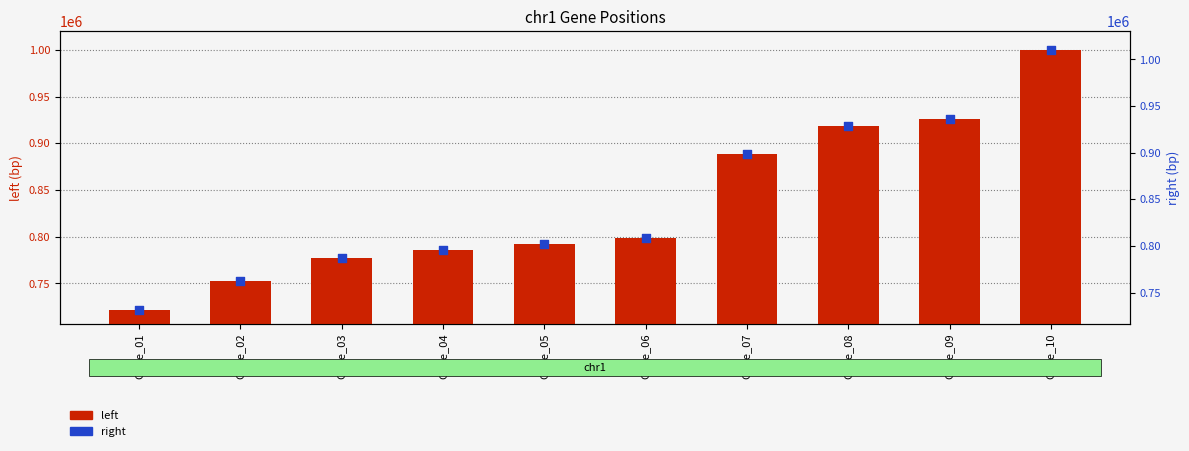

Which series reaches the minimum Y coordinate?

left